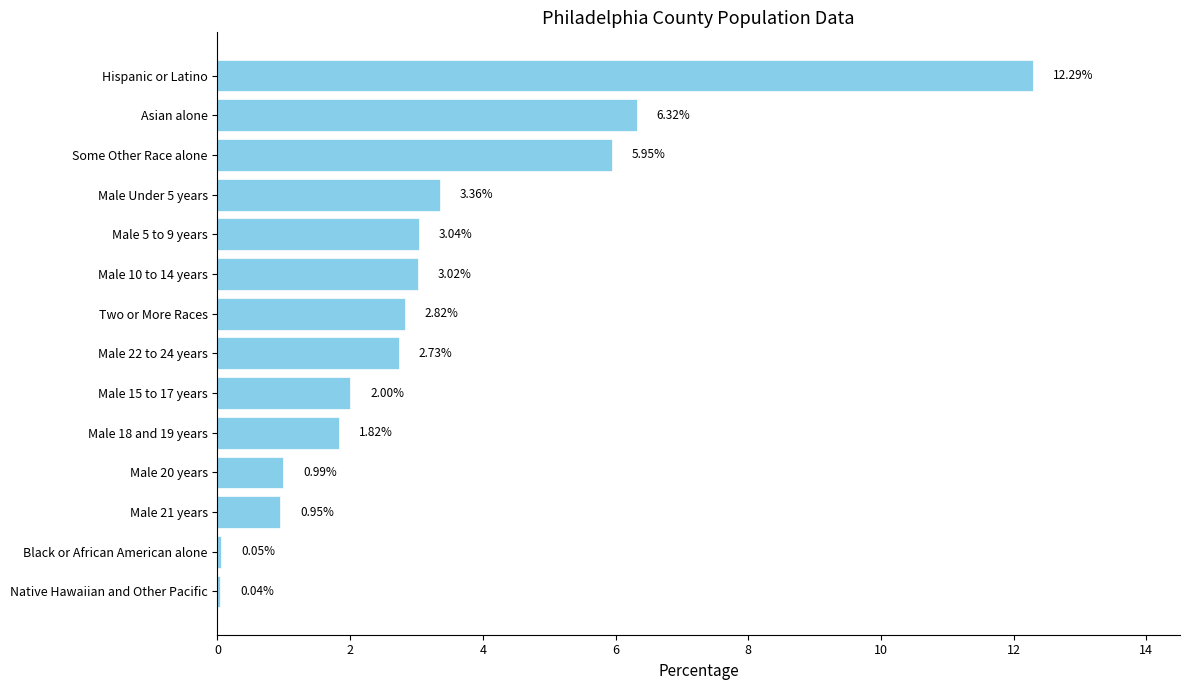

Between Asian alone and Male 21 years, which is larger?

Asian alone